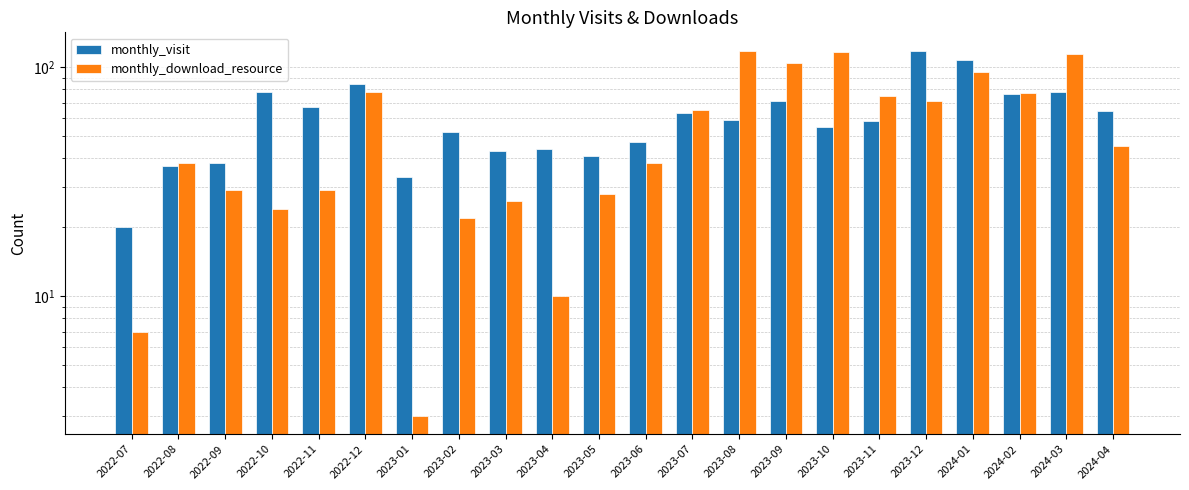

Between 2023-12 and 2023-08, which is larger?

2023-12